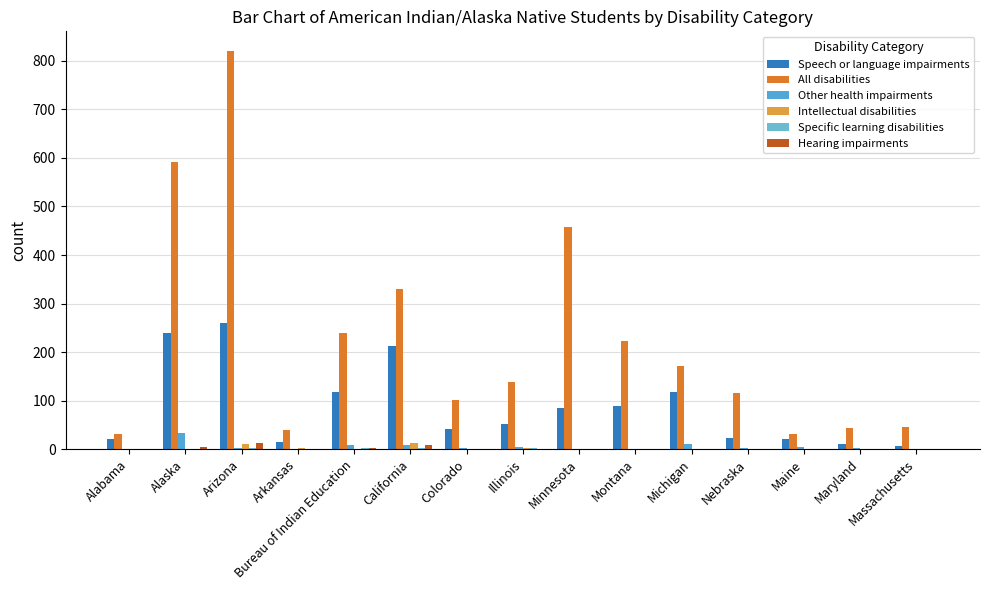

Reading left to right, what are all the values shown in this chart?

Speech or language impairments: Alabama=20	Alaska=240	Arizona=259	Arkansas=14	Bureau of Indian Education=117	California=213	Colorado=42	Illinois=51	Minnesota=84	Montana=88	Michigan=117	Nebraska=23	Maine=20	Maryland=11	Massachusetts=7
All disabilities: Alabama=32	Alaska=591	Arizona=820	Arkansas=39	Bureau of Indian Education=240	California=330	Colorado=102	Illinois=138	Minnesota=458	Montana=222	Michigan=172	Nebraska=115	Maine=32	Maryland=44	Massachusetts=46
Other health impairments: Alabama=0	Alaska=33	Arizona=2	Arkansas=1	Bureau of Indian Education=8	California=9	Colorado=2	Illinois=4	Minnesota=0	Montana=1	Michigan=11	Nebraska=2	Maine=5	Maryland=2	Massachusetts=1
Intellectual disabilities: Alabama=0	Alaska=1	Arizona=10	Arkansas=3	Bureau of Indian Education=1	California=12	Colorado=0	Illinois=2	Minnesota=0	Montana=1	Michigan=0	Nebraska=0	Maine=0	Maryland=1	Massachusetts=0
Specific learning disabilities: Alabama=0	Alaska=0	Arizona=2	Arkansas=0	Bureau of Indian Education=2	California=3	Colorado=0	Illinois=2	Minnesota=0	Montana=0	Michigan=0	Nebraska=0	Maine=0	Maryland=0	Massachusetts=0
Hearing impairments: Alabama=0	Alaska=5	Arizona=13	Arkansas=0	Bureau of Indian Education=2	California=9	Colorado=1	Illinois=1	Minnesota=1	Montana=0	Michigan=1	Nebraska=0	Maine=0	Maryland=0	Massachusetts=0